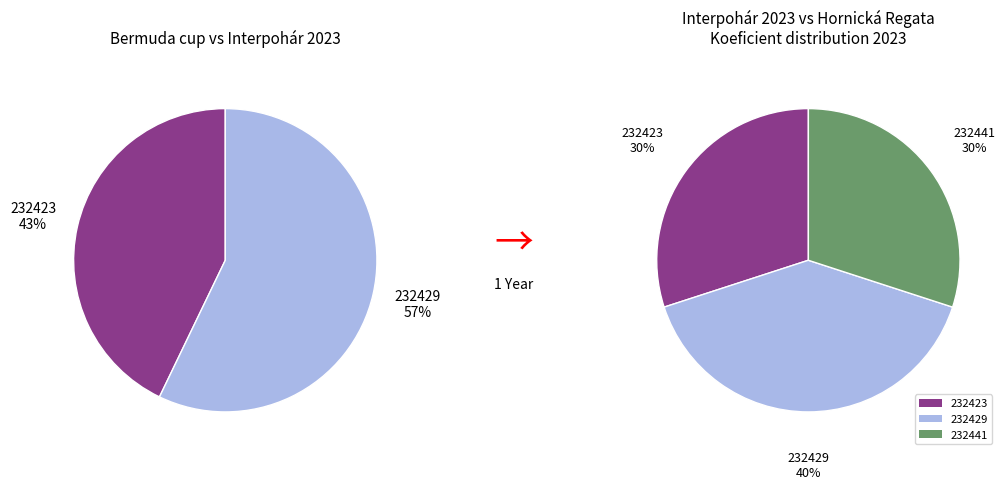

Is there a majority slice in this chart?

No